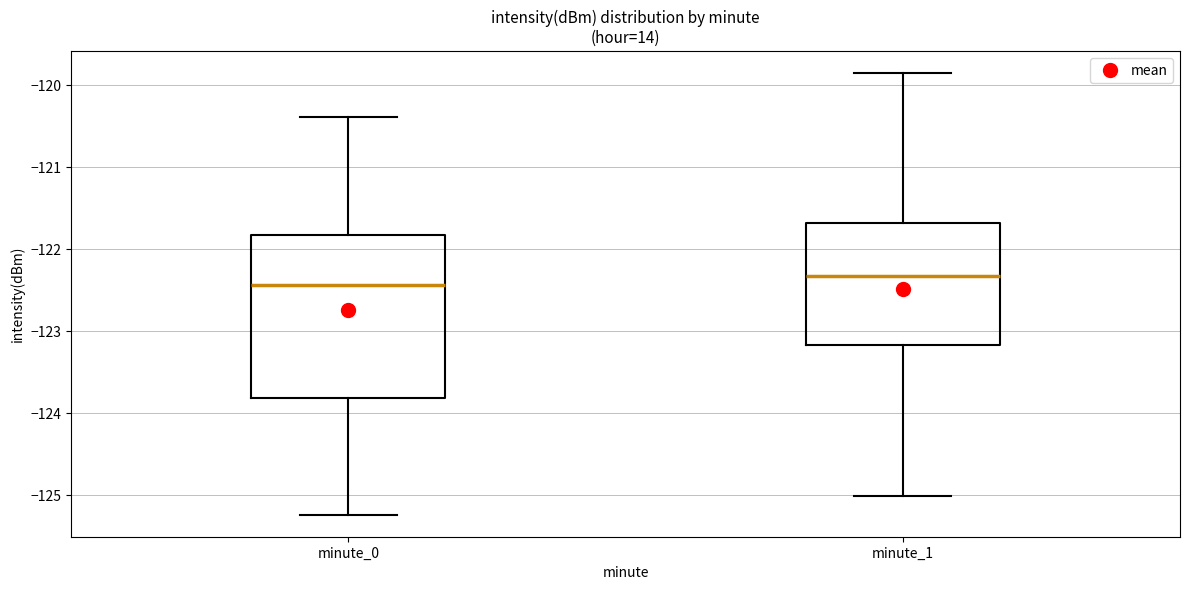

Where does the lower whisker of the box for minute_1 end on the y-axis? The values are not printed on the chart, so give them approximately, as read against the axis.

-125.0